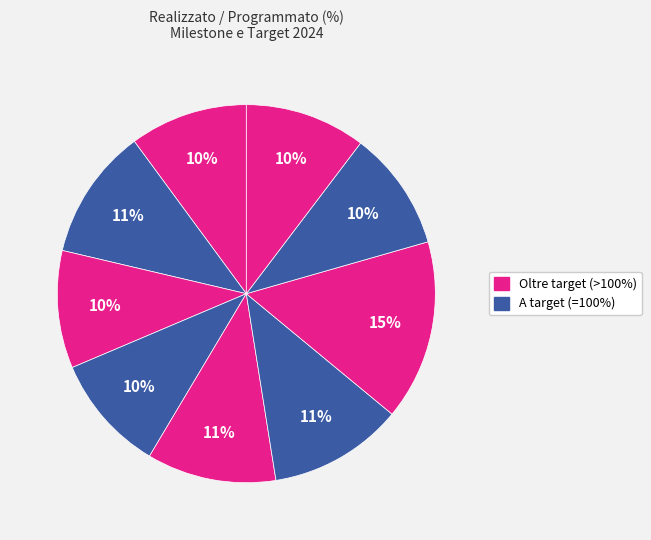

How many segments does this pie chart have?

9